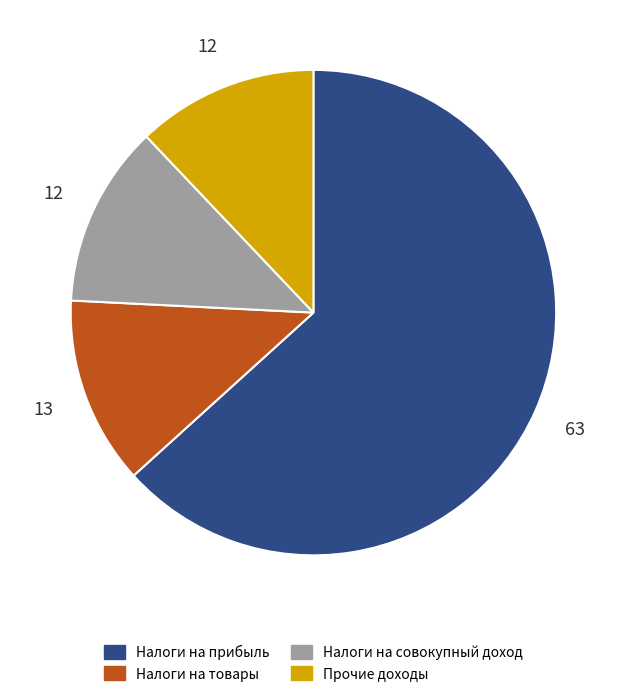

Is Налоги на прибыль the majority of the pie?

Yes